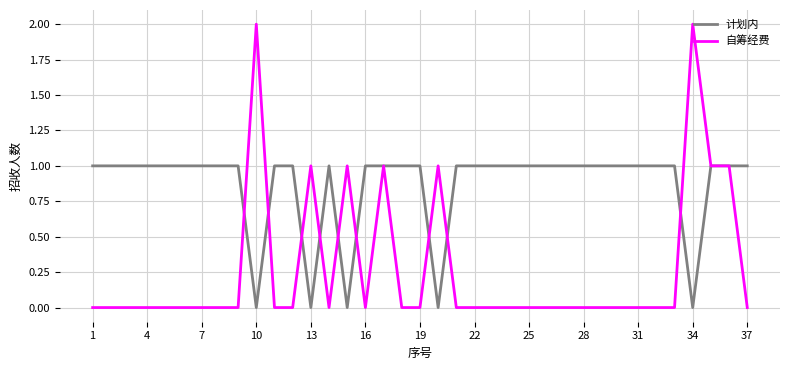

Count the number of data series in this chart.

2